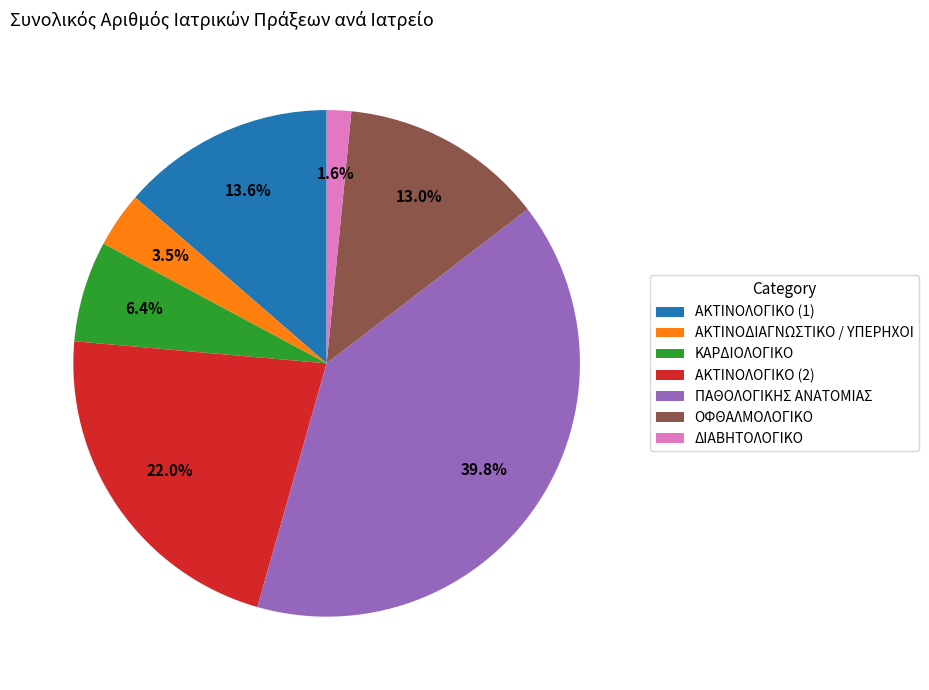

Rank the categories by value from lowest to highest.

ΔΙΑΒΗΤΟΛΟΓΙΚΟ, ΑΚΤΙΝΟΔΙΑΓΝΩΣΤΙΚΟ / ΥΠΕΡΗΧΟΙ, ΚΑΡΔΙΟΛΟΓΙΚΟ, ΟΦΘΑΛΜΟΛΟΓΙΚΟ, ΑΚΤΙΝΟΛΟΓΙΚΟ (1), ΑΚΤΙΝΟΛΟΓΙΚΟ (2), ΠΑΘΟΛΟΓΙΚΗΣ ΑΝΑΤΟΜΙΑΣ